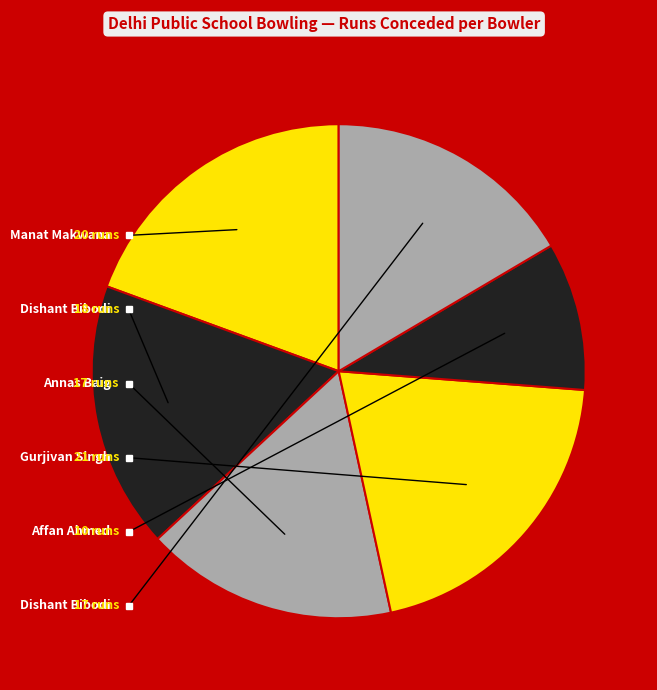

Is there any slice that represents more than half of the pie?

No